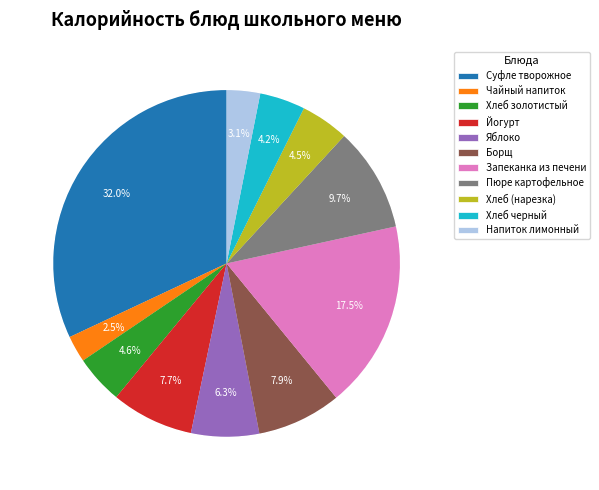

How many slices are in this pie chart?

11